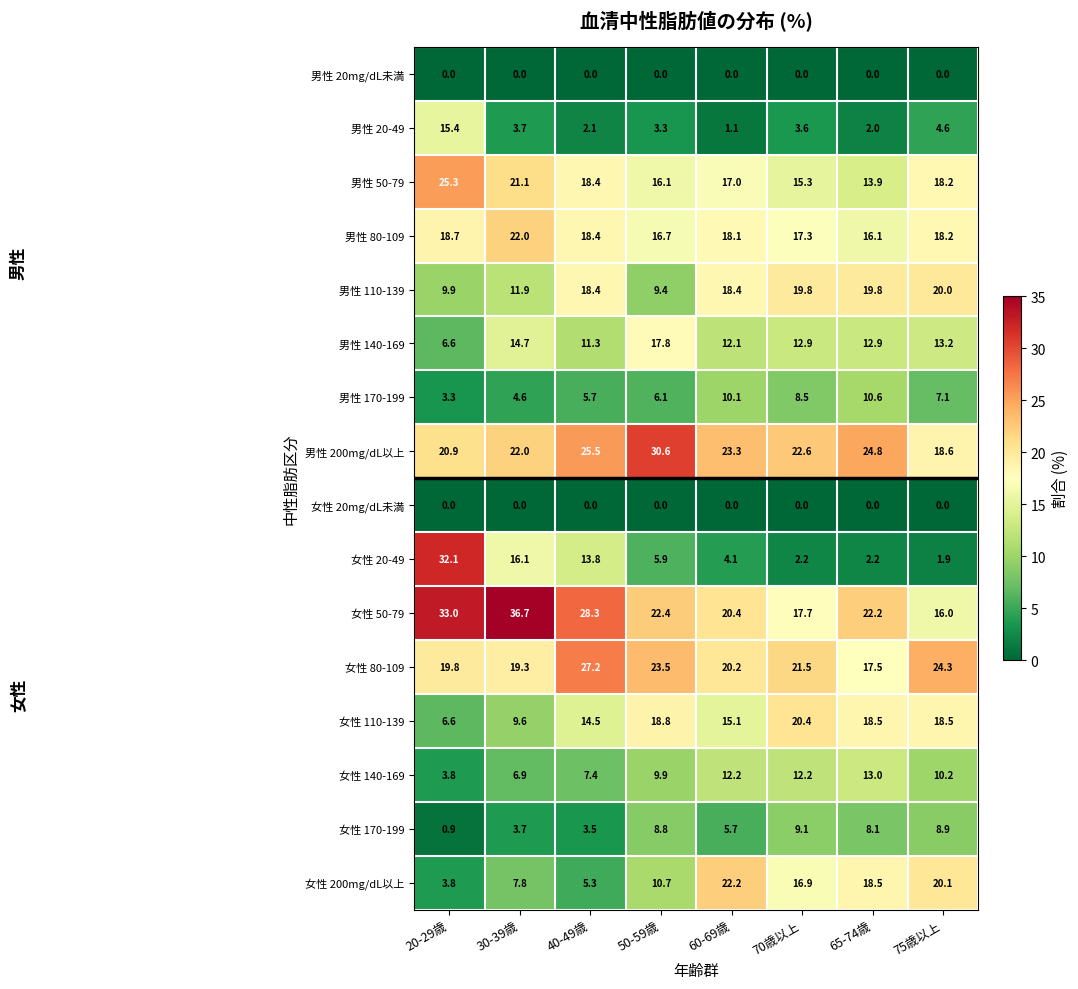

What is the difference between the highest and lowest values at 70歳以上?

22.6